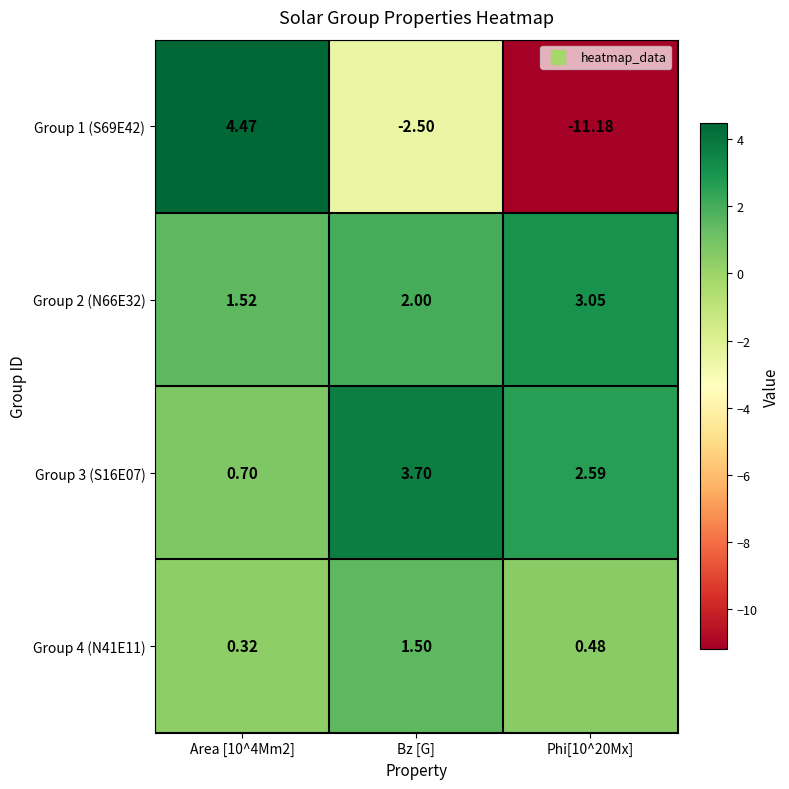

Where is Group 1 (S69E42) nearest to the value -3?

Bz [G]